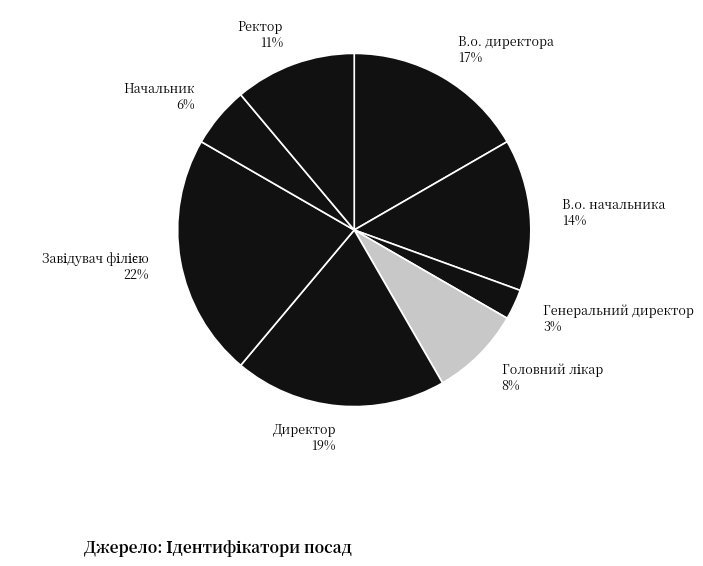

Is the sum of Директор and Ректор greater than half?

No